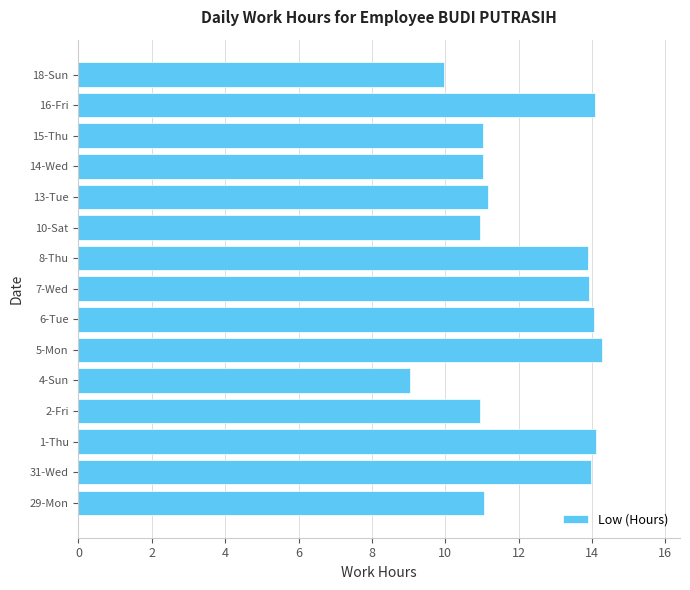

The chart shows a value of 14.1 at 16-Fri. True or false?

True